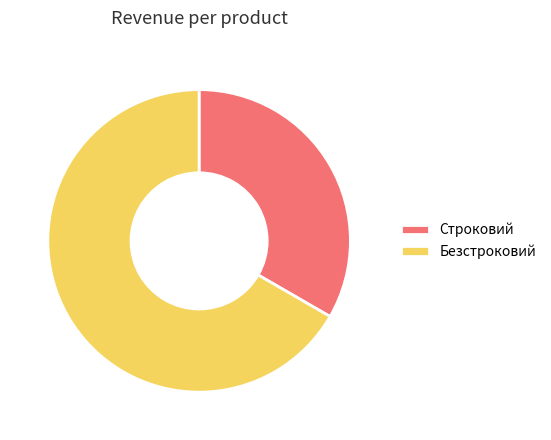

Count the number of slices in the pie.

2